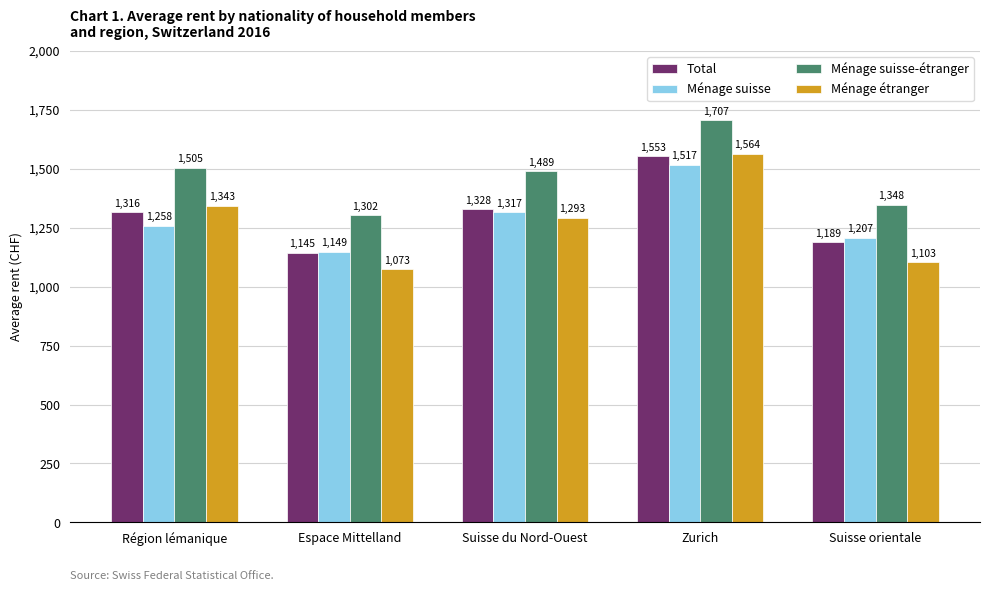

What is the difference between the maximum and minimum values in the Ménage étranger series?

491